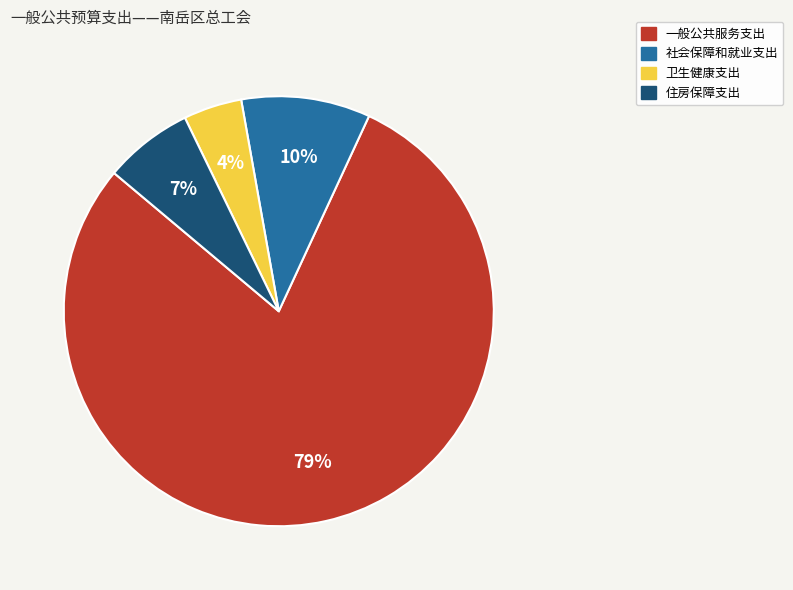

Which category has the biggest portion of the pie?

一般公共服务支出